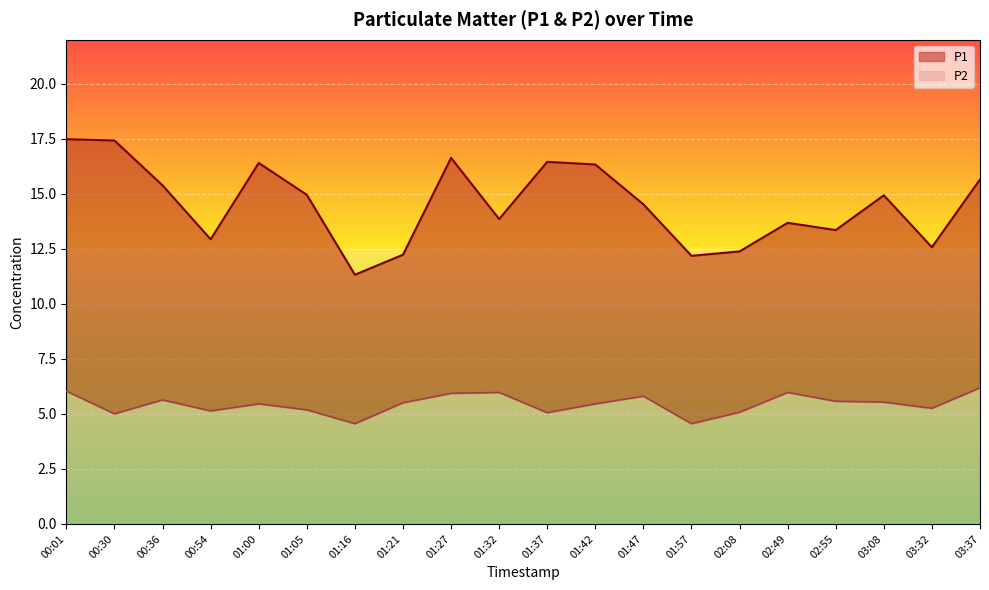

Between 02:49 and 03:37, which series saw the biggest shift?

P1